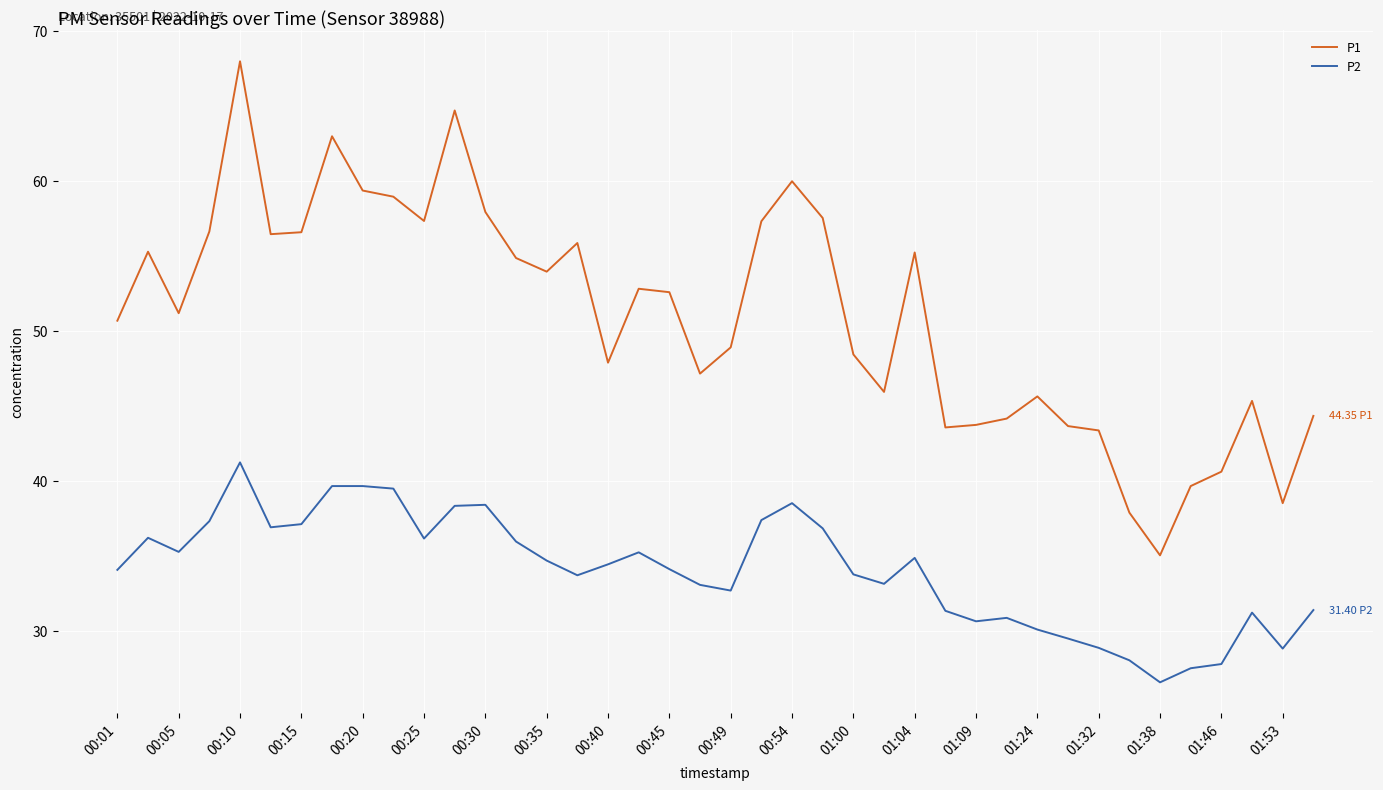

What are all the series names shown in the legend?

P1, P2